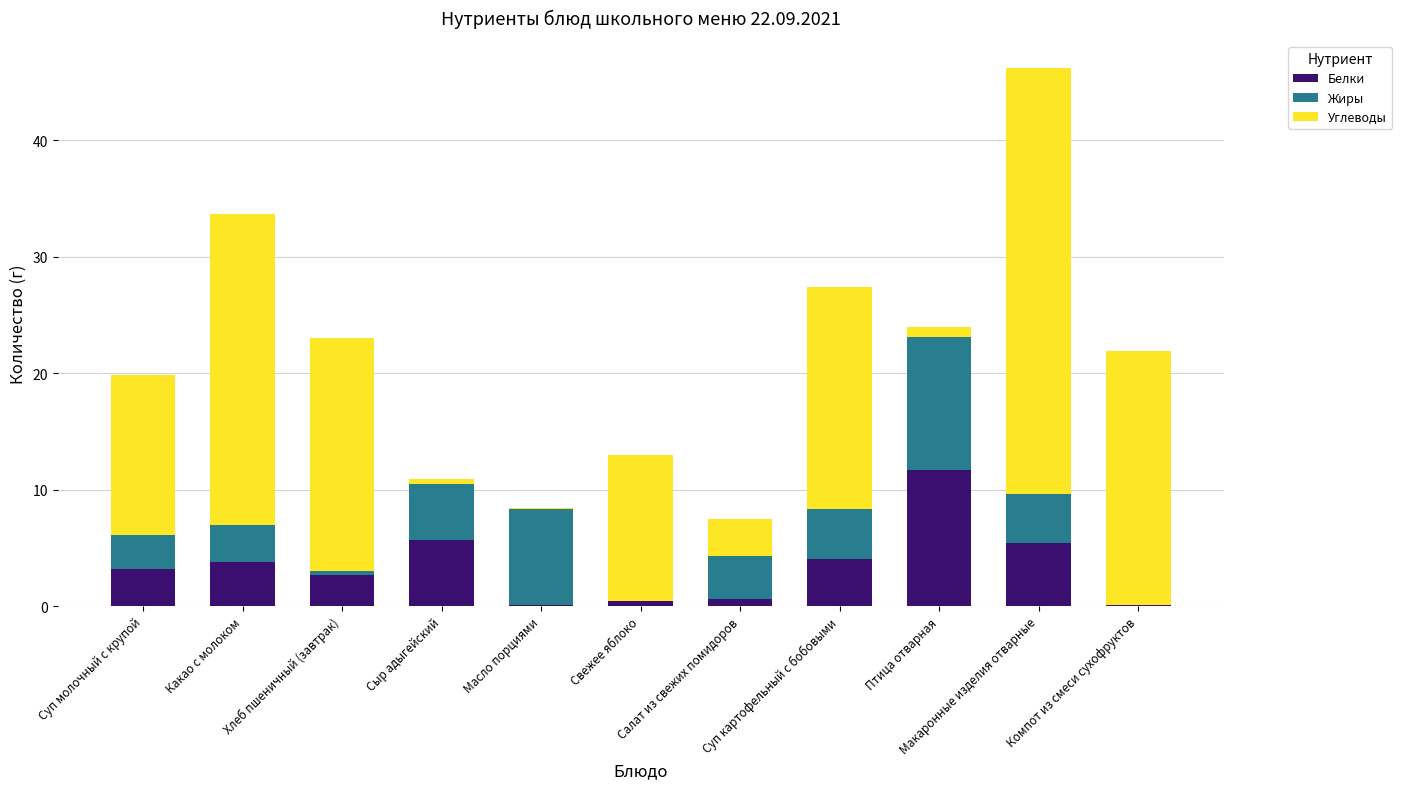

How many categories are shown in the chart?

11